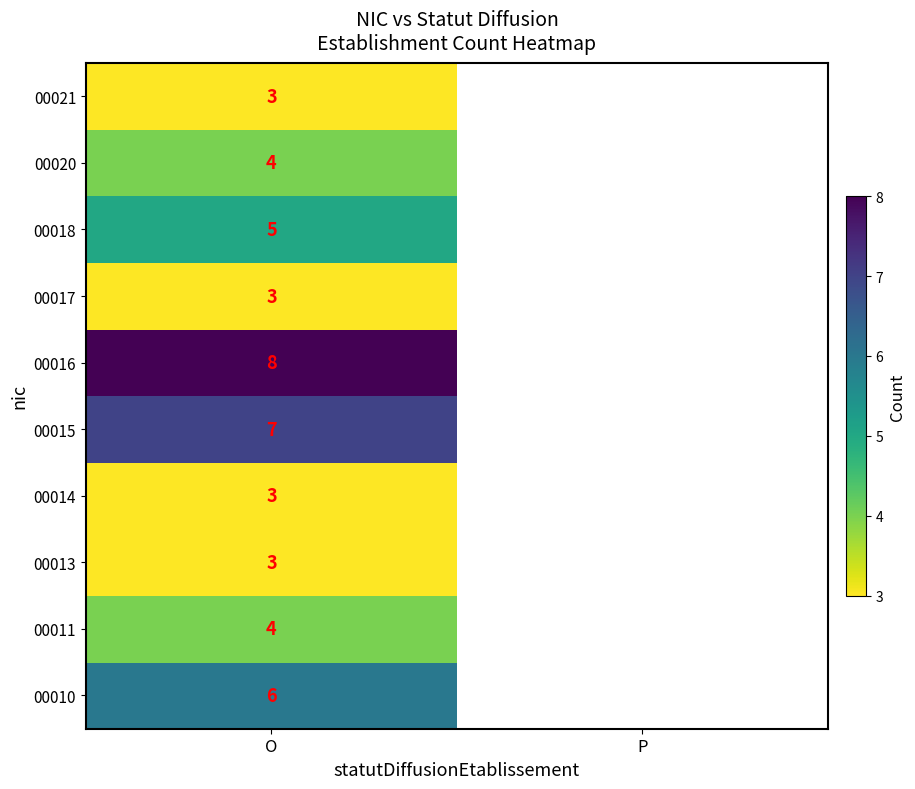

Is it true that 00013 equals 2 at O?

False